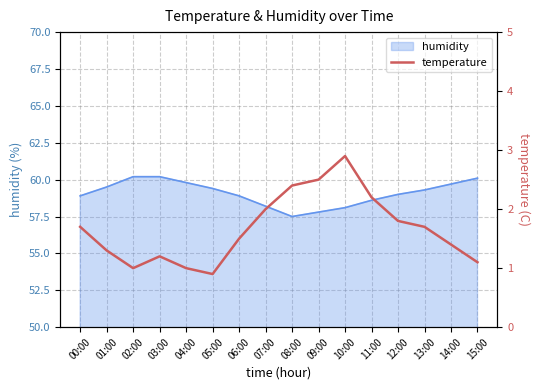

Rank the categories by value from highest to lowest.

10:00, 09:00, 08:00, 11:00, 07:00, 12:00, 00:00, 13:00, 06:00, 14:00, 01:00, 03:00, 15:00, 02:00, 04:00, 05:00